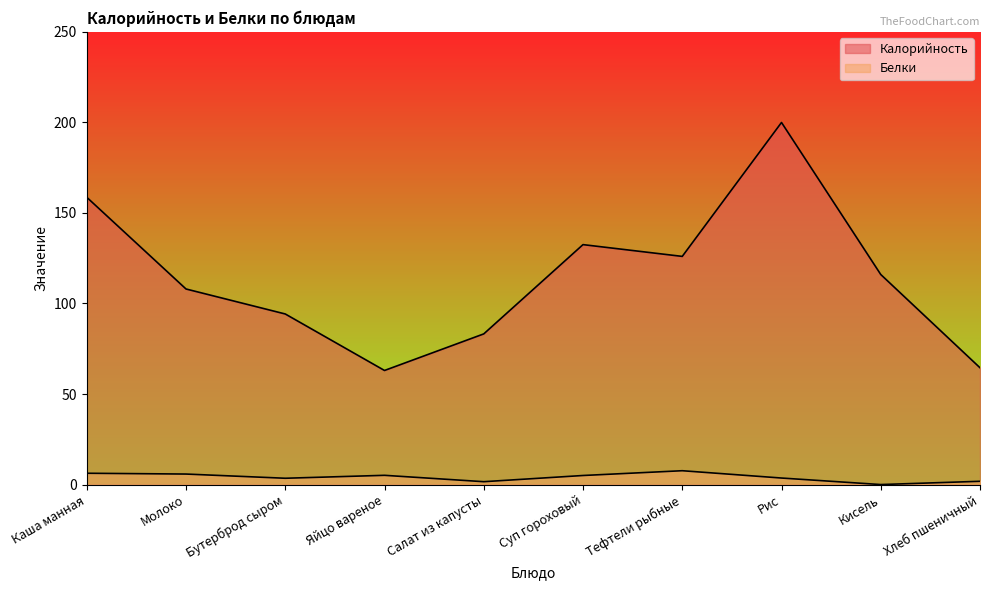

Which series has the widest spread of values?

Калорийность